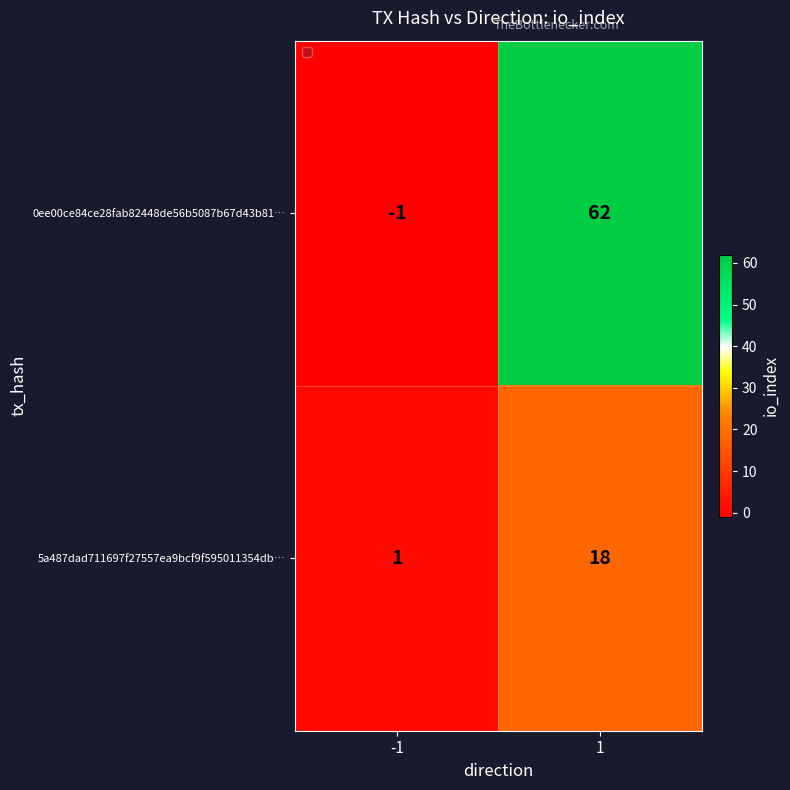

The 5a487dad711697f27557ea9bcf9f595011354db… series shows 30 at 1. True or false?

False